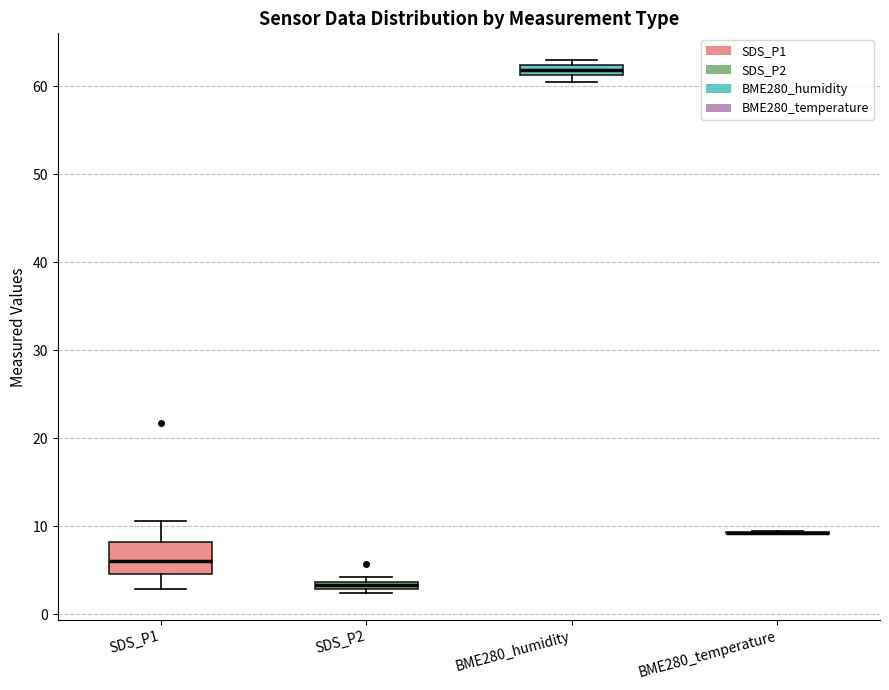

Which box is the tallest, from its lower edge to its upper edge?

SDS_P1